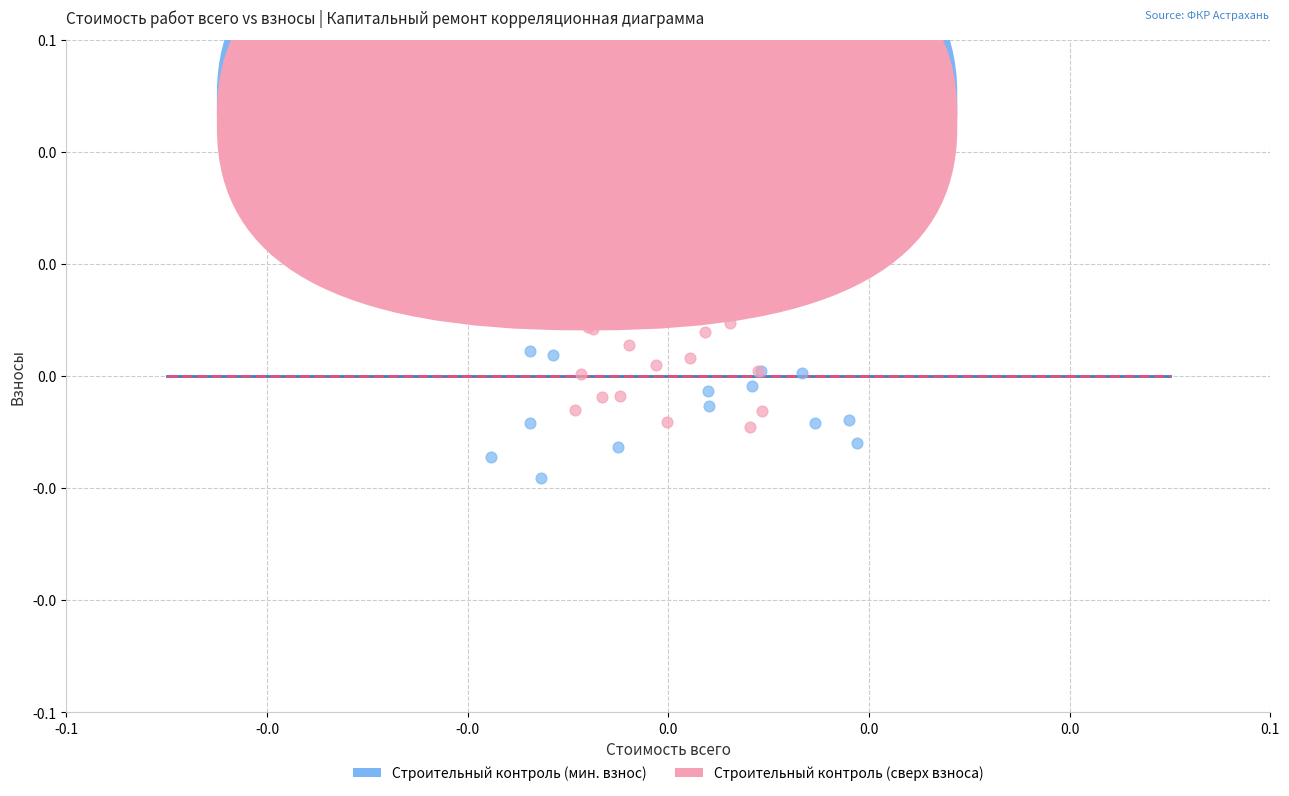

Which series reaches the maximum Y coordinate?

Строительный контроль (мин. взнос)